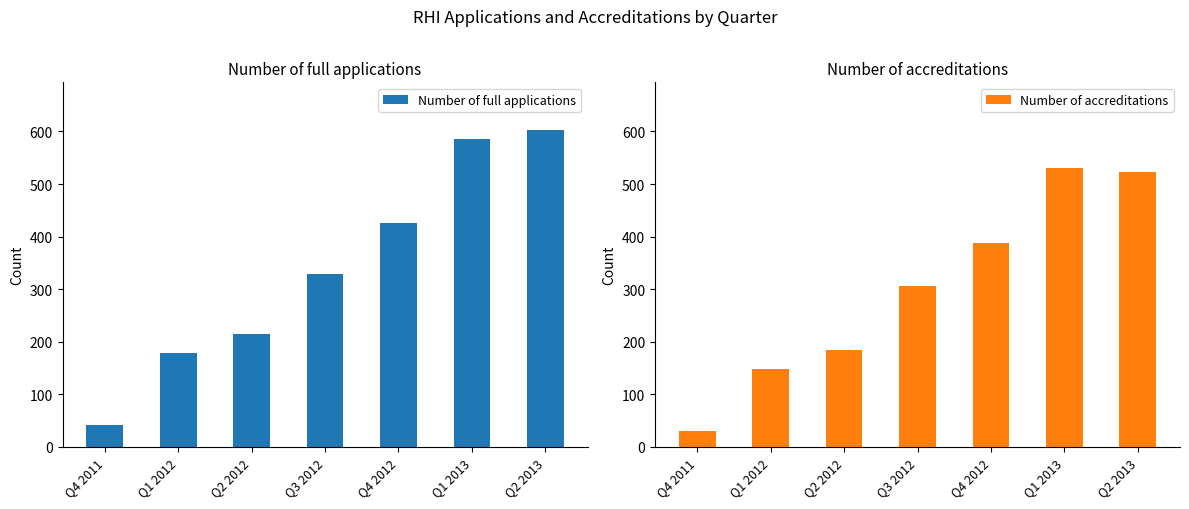

What is the sum of all Number of full applications values?

2378